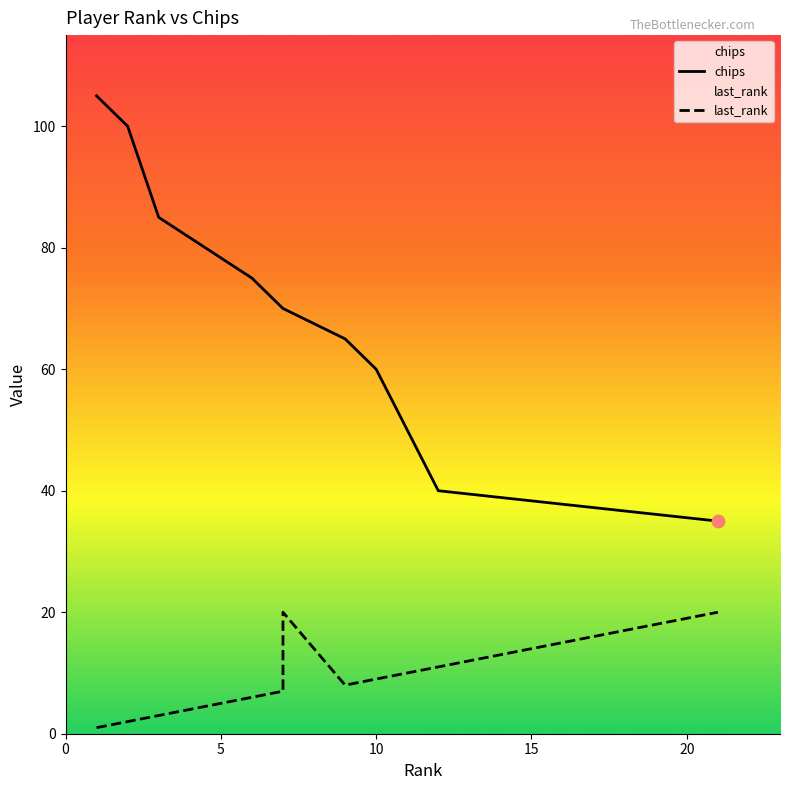

Which series contains the highest Y value?

chips